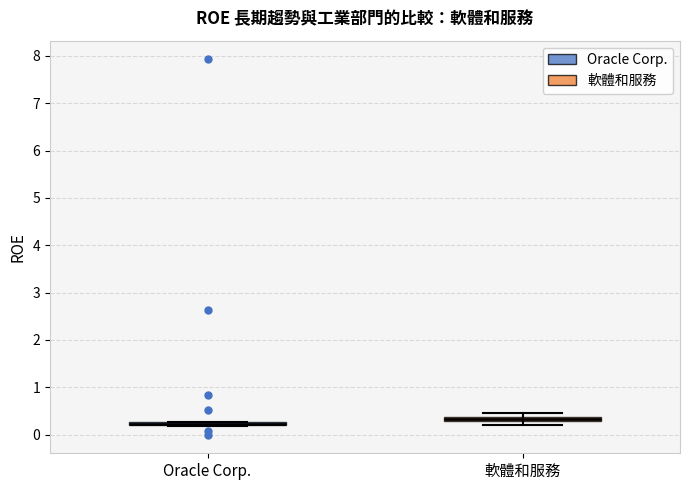

Where is the lower edge of the box for 軟體和服務 on the y-axis? The values are not printed on the chart, so give them approximately, as read against the axis.

0.3